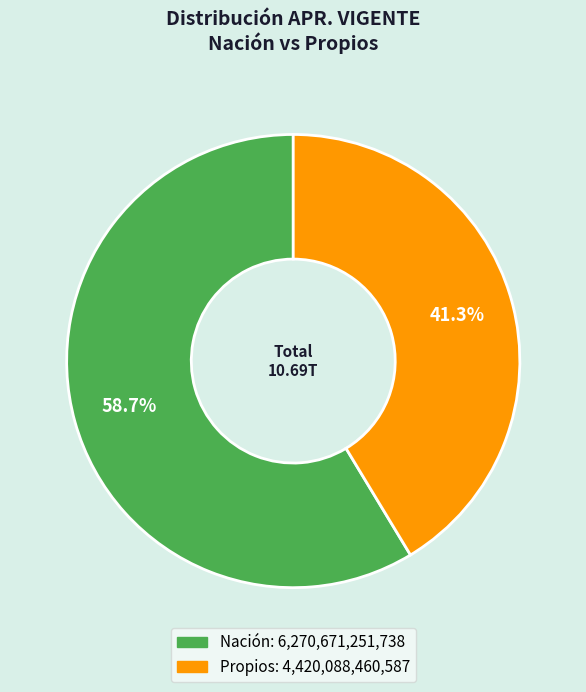

Count the number of slices in the pie.

2